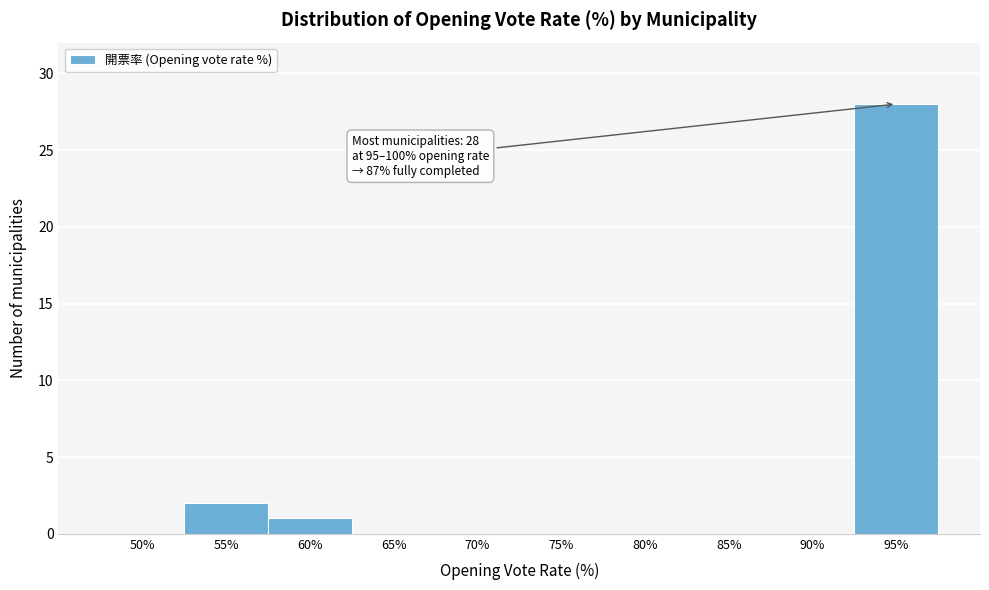

Reading left to right, transcribe all the data shown in this chart.

50%=0	55%=2	60%=1	65%=0	70%=0	75%=0	80%=0	85%=0	90%=0	95%=28